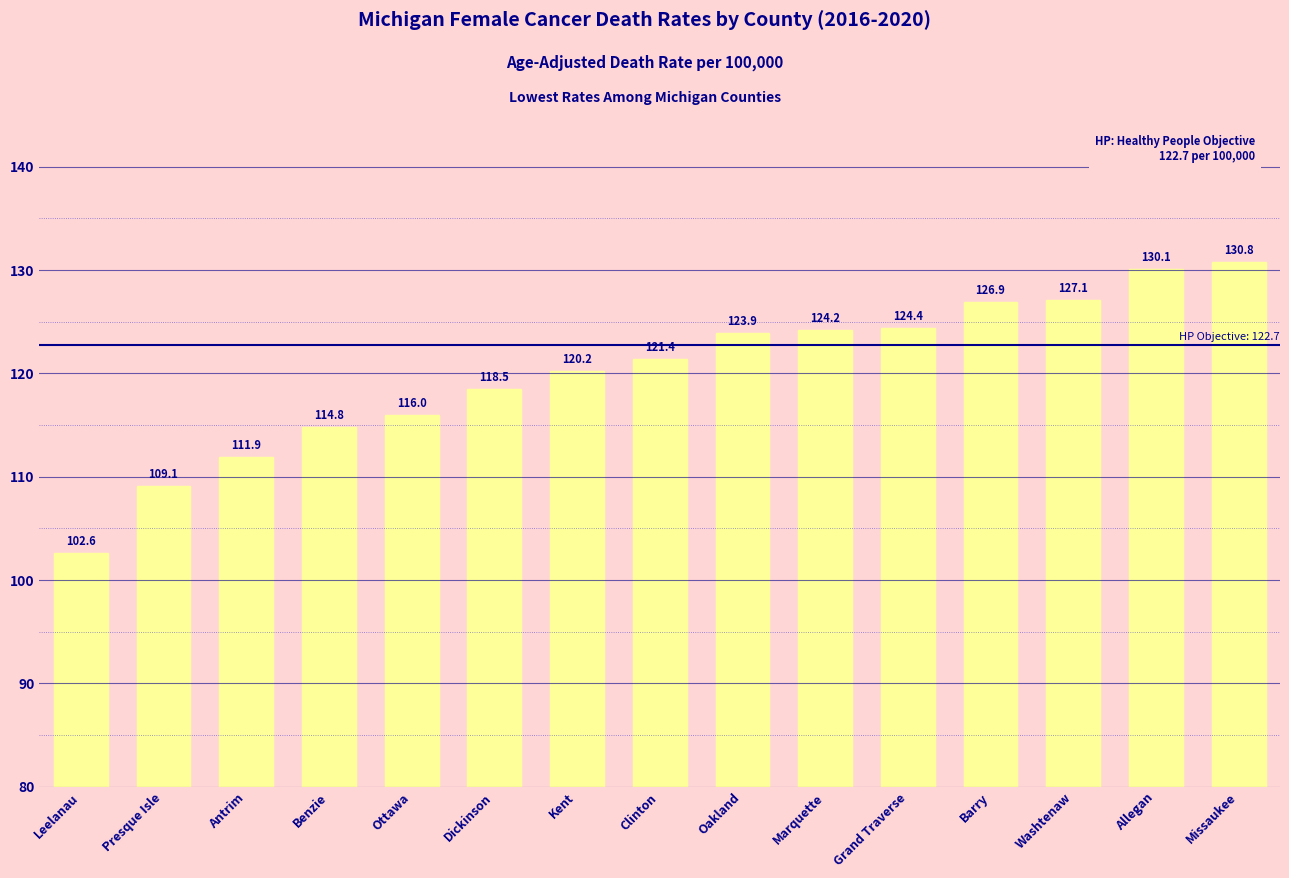

Count the number of data series in this chart.

1